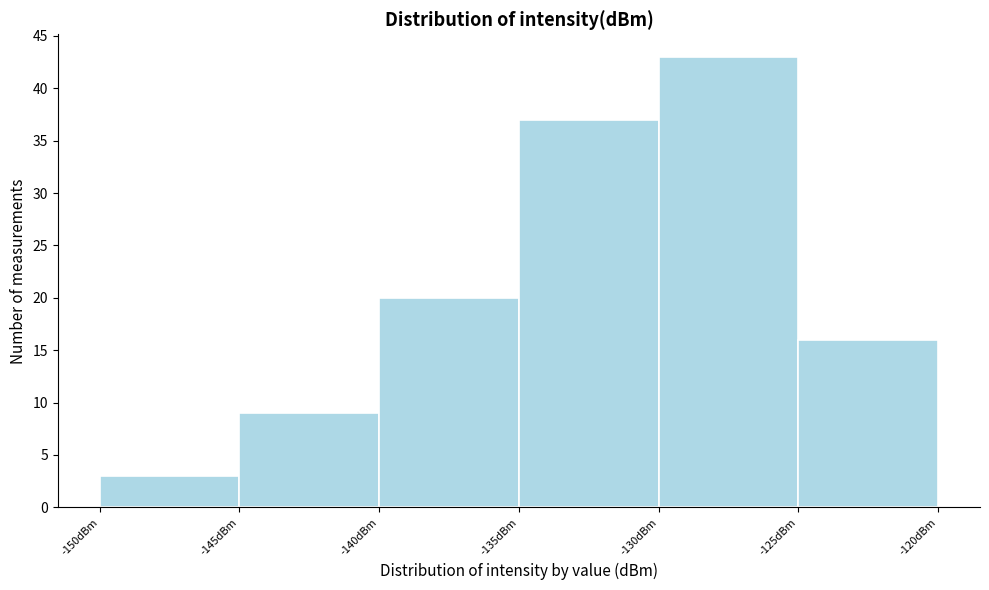

Reading left to right, list every bar in this chart as the range it spans on the x-axis followed by its height. The values are not printed on the chart, so give them approximately, as read against the axis.

-150 to -145: 3
-145 to -140: 9
-140 to -135: 20
-135 to -130: 37
-130 to -125: 43
-125 to -120: 16